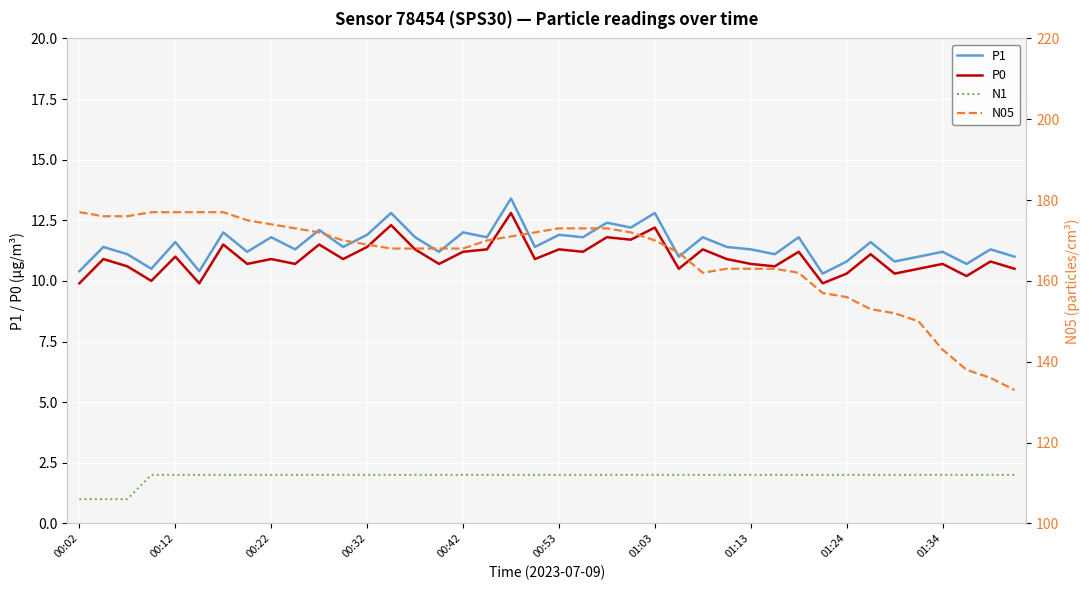

What is the value of the P0 point at the 15th from the left?

11.3